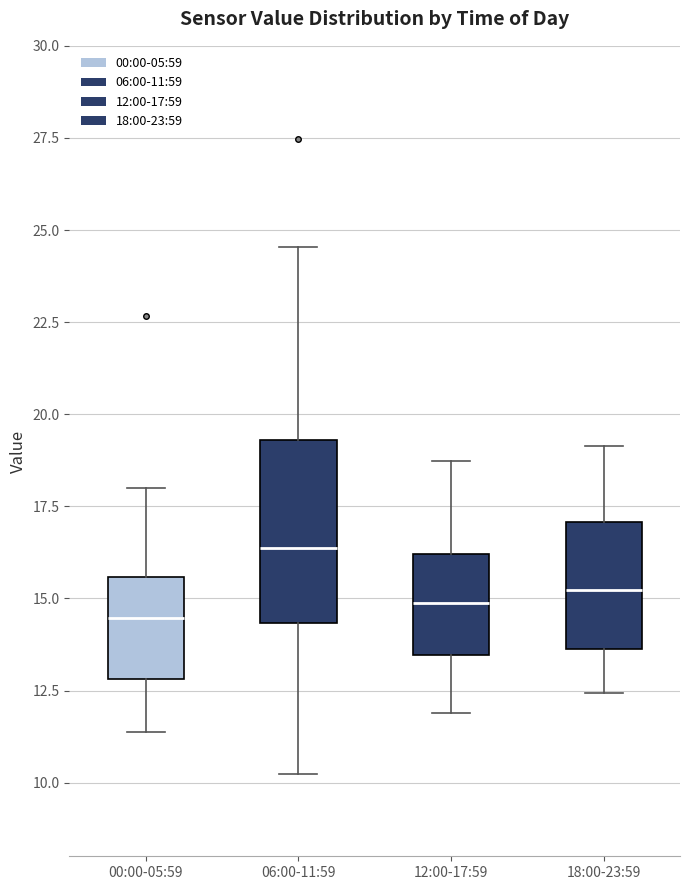

Which box's median line is the highest?

06:00-11:59